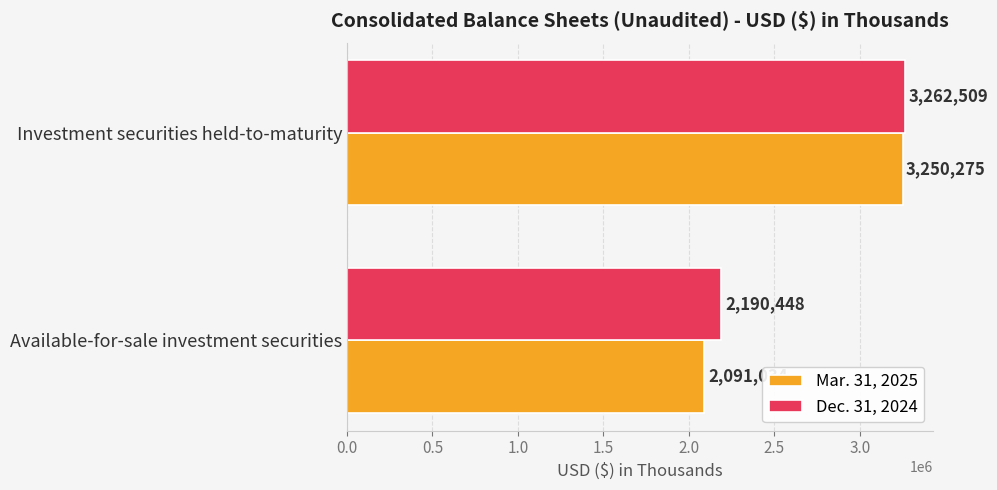

At which category is the sum across all series the highest?

Investment securities held-to-maturity